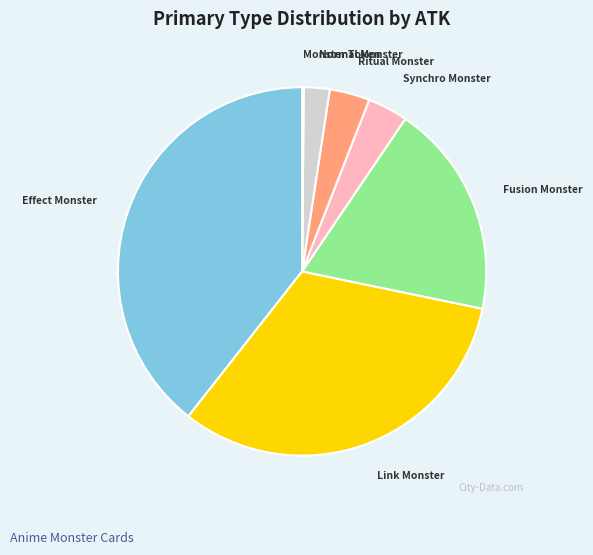

Is there a majority slice in this chart?

No